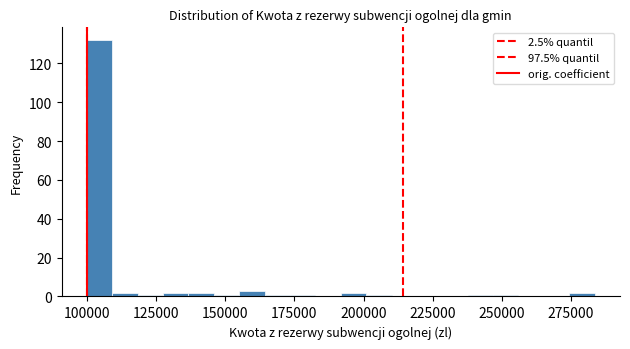

Read against the x-axis, roughly where is the centre of the tallest bar?

105000